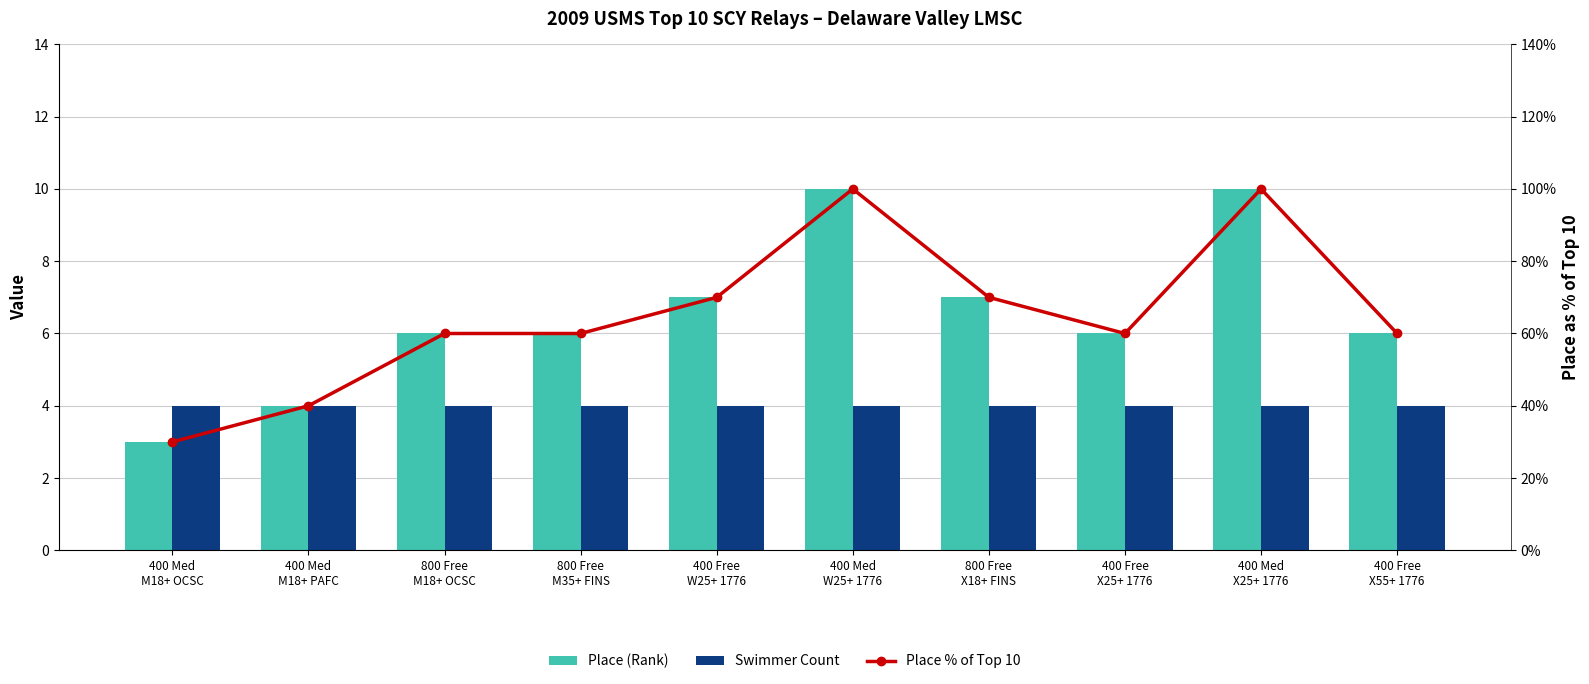

At which label does Place % of Top 10 first exceed 60?

400 Free
W25+ 1776